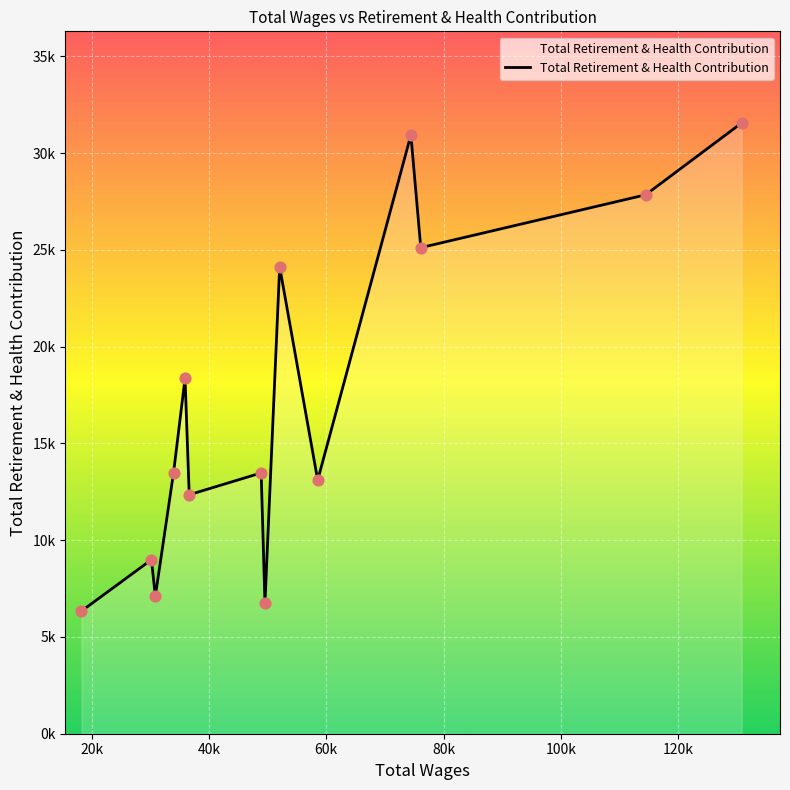

Is this an area chart (filled region under the line)?

Yes